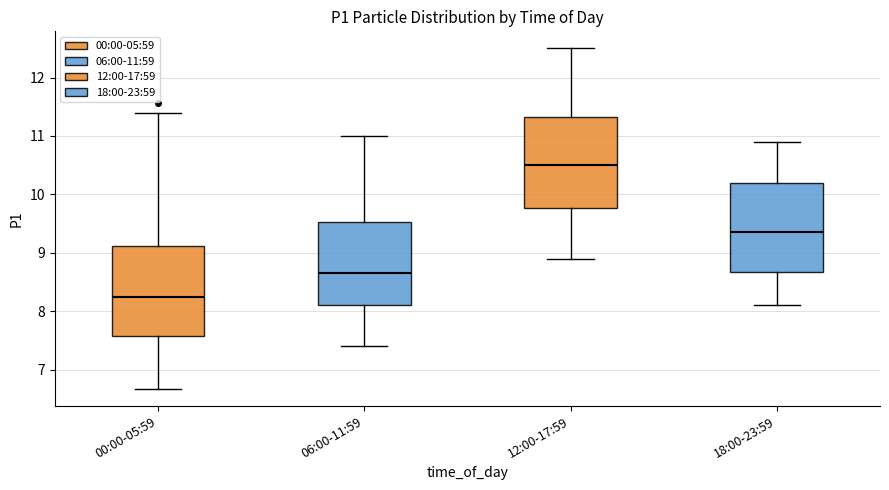

Which box's median line is the highest?

12:00-17:59